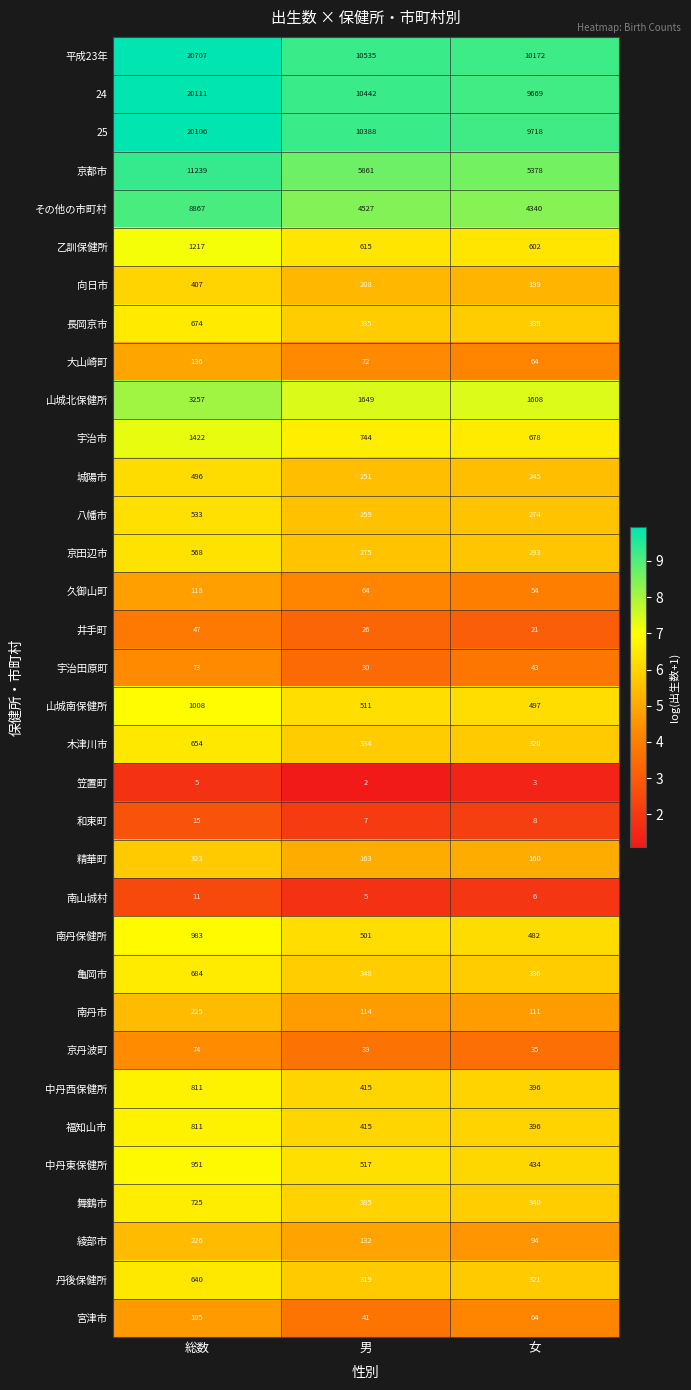

What is the smallest value displayed?

2